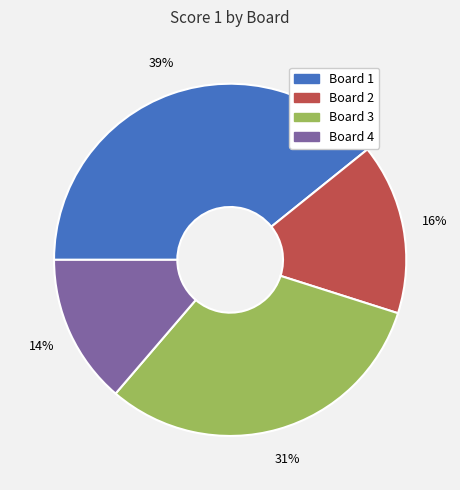

Which has a higher value, Board 2 or Board 4?

Board 2